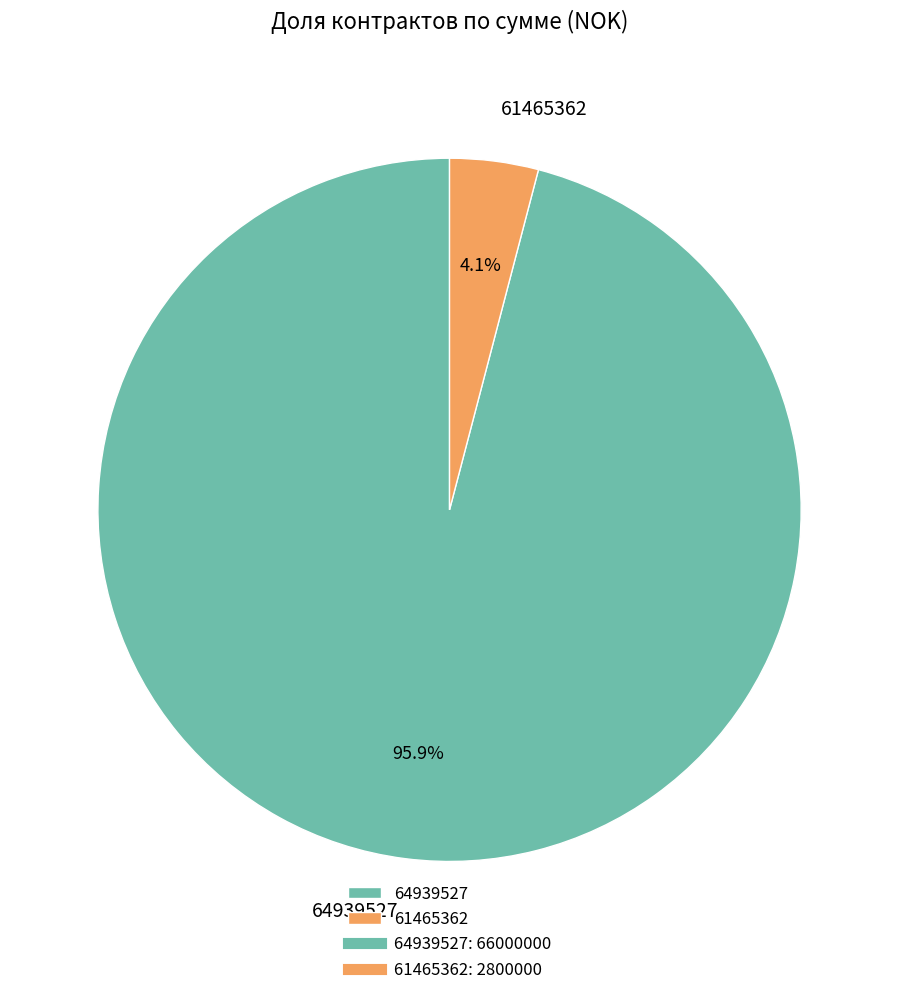

What is the largest slice in the pie chart?

64939527